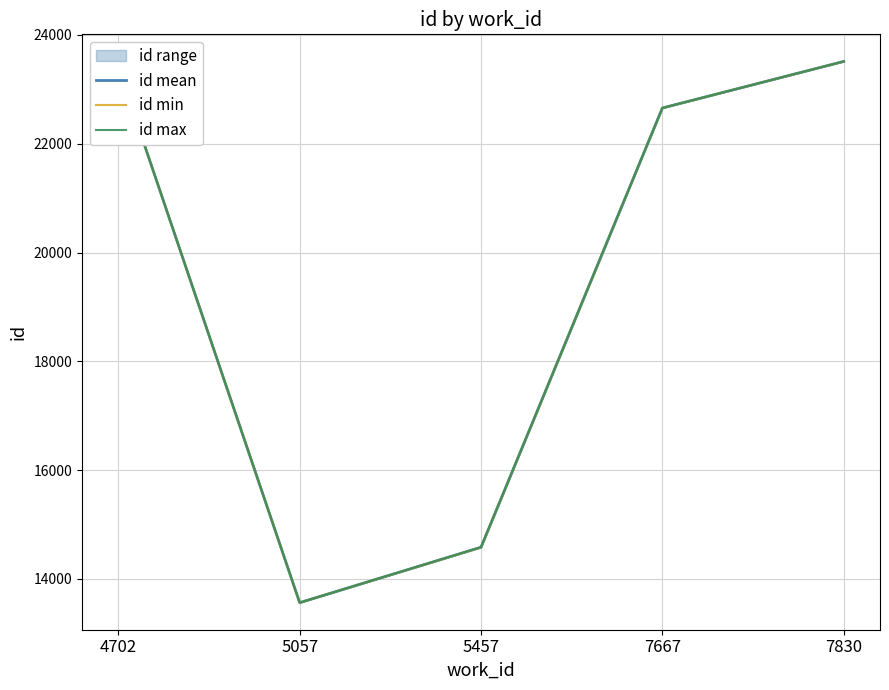

At how many categories does at least one series exceed 23209?

2